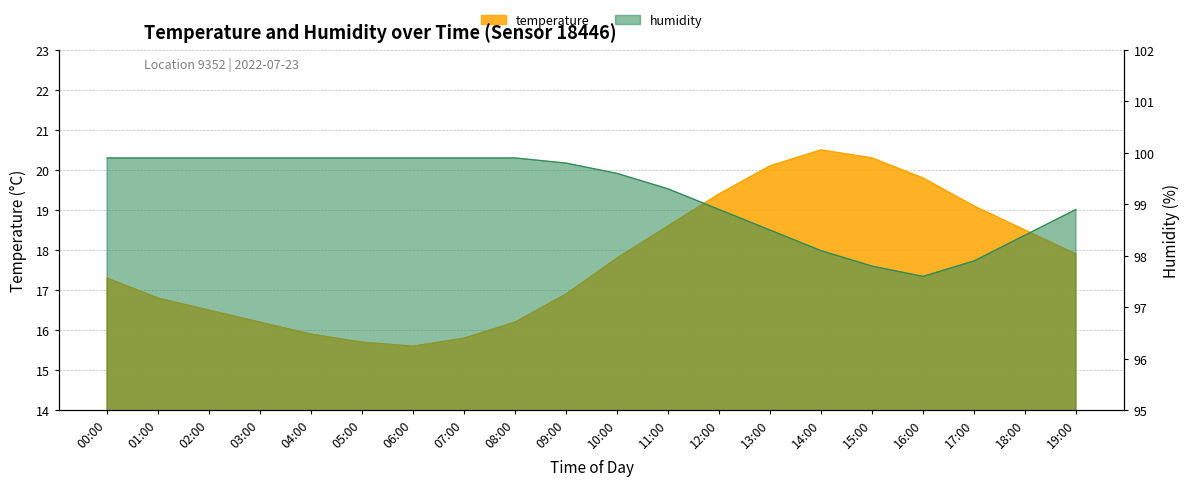

True or false: humidity and temperature intersect in this chart.

False